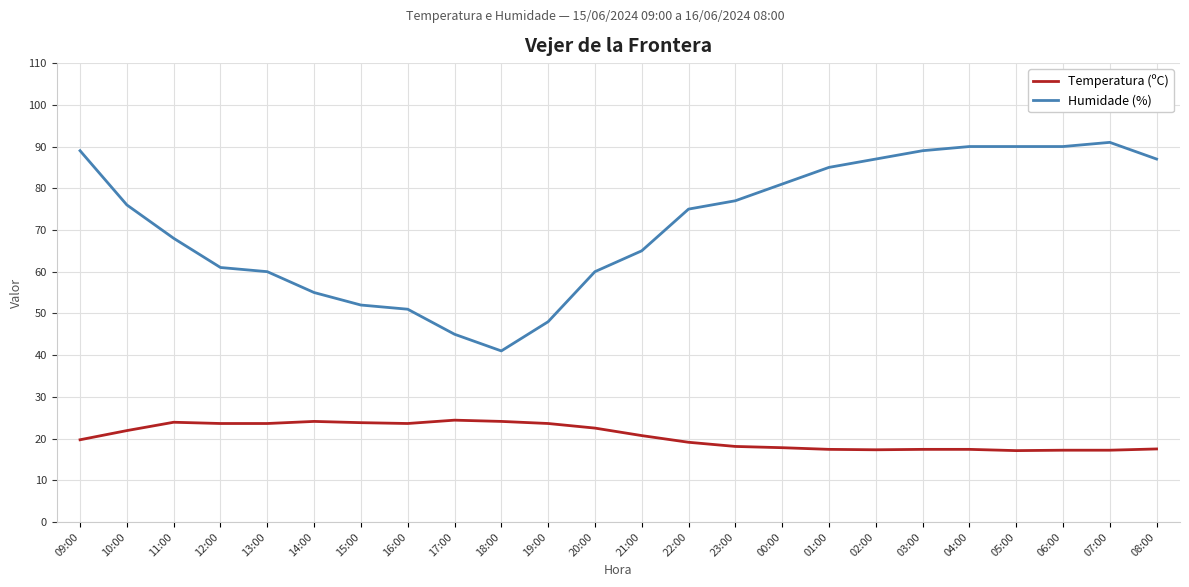

Is the value of Temperatura (ºC) at 18:00 greater than the value of Humidade (%) at 07:00?

No